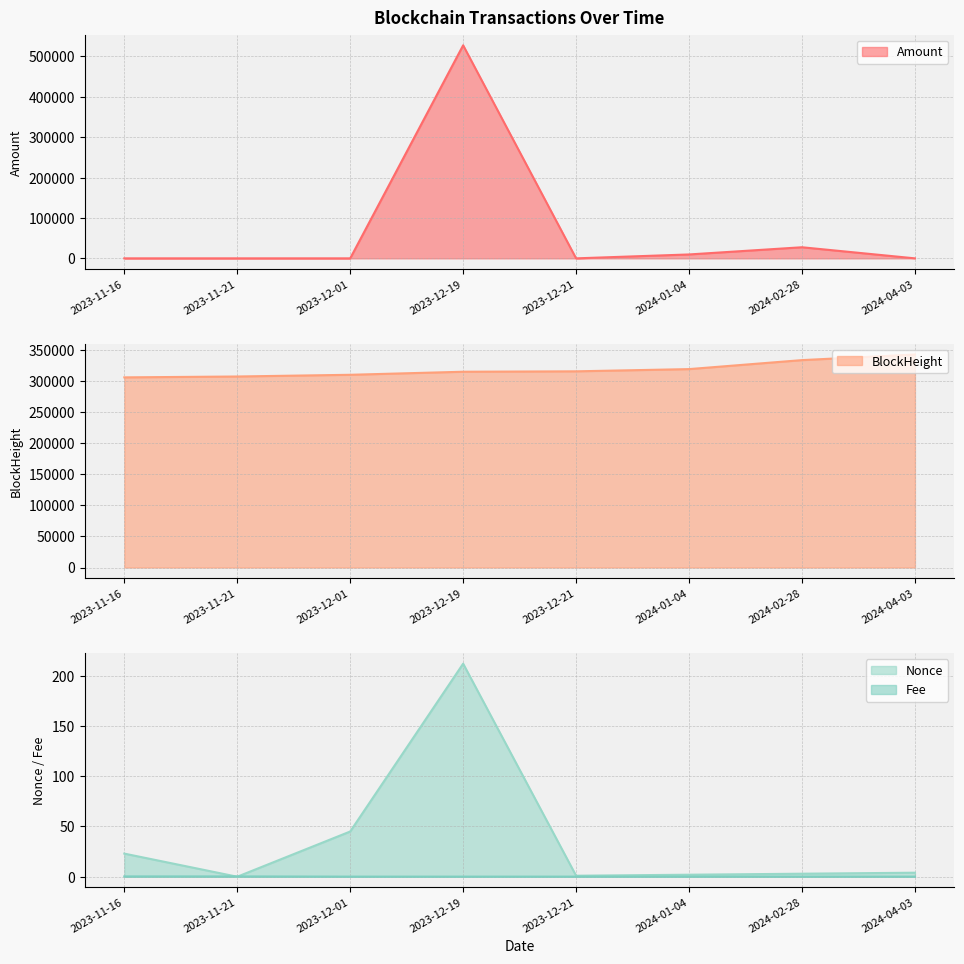

The Fee series shows 0.1 at 2023-12-21. True or false?

False